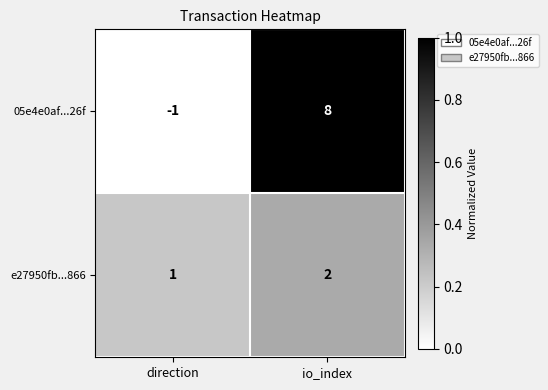

At how many categories does at least one series exceed 0?

2